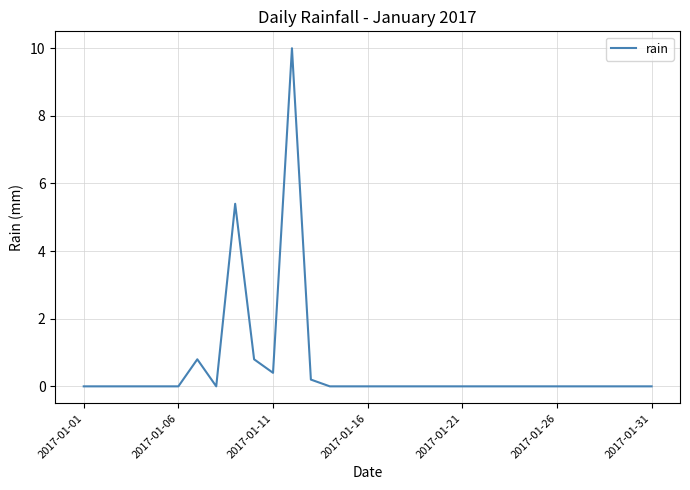

What is the difference between the maximum and minimum values?

10.0